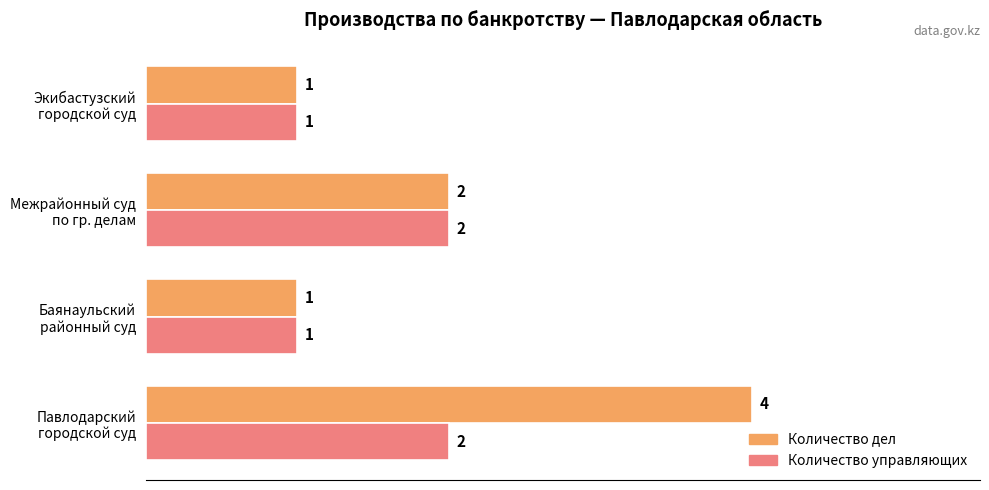

What are all the series names shown in the legend?

Количество дел, Количество управляющих